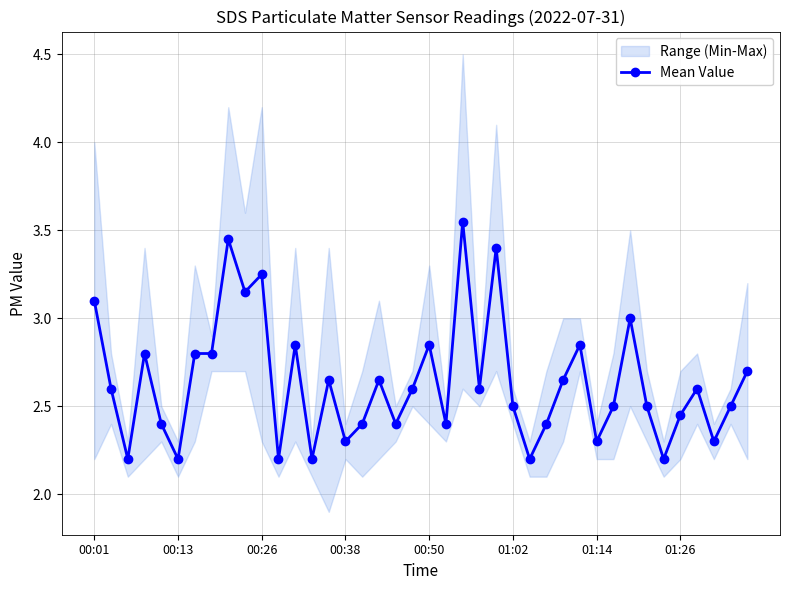

True or false: the data shows 3.5 at 8.

True